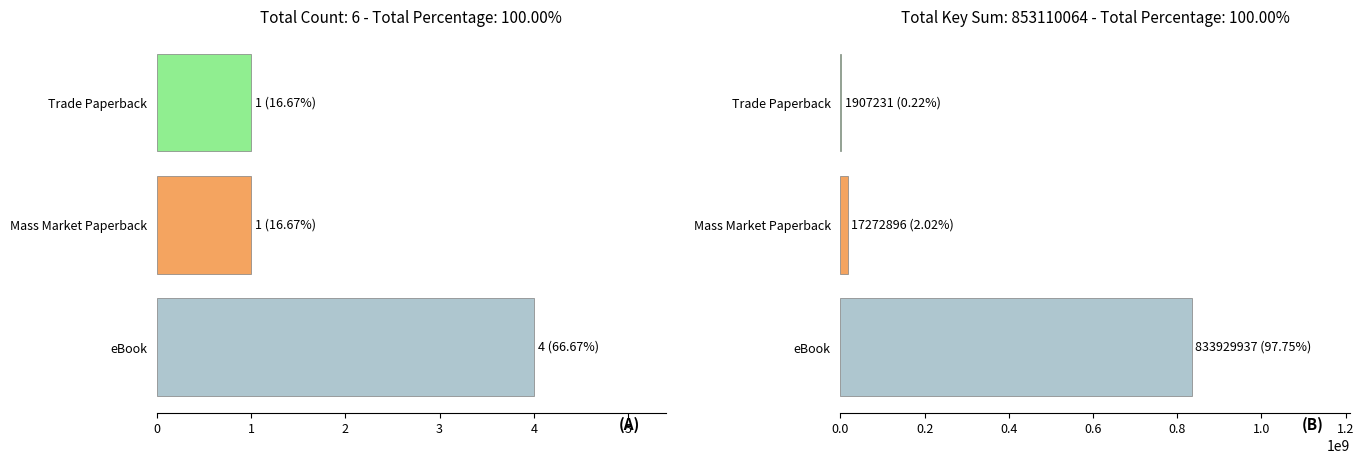

Is it true that Key Sum equals 1097920855 at eBook?

False